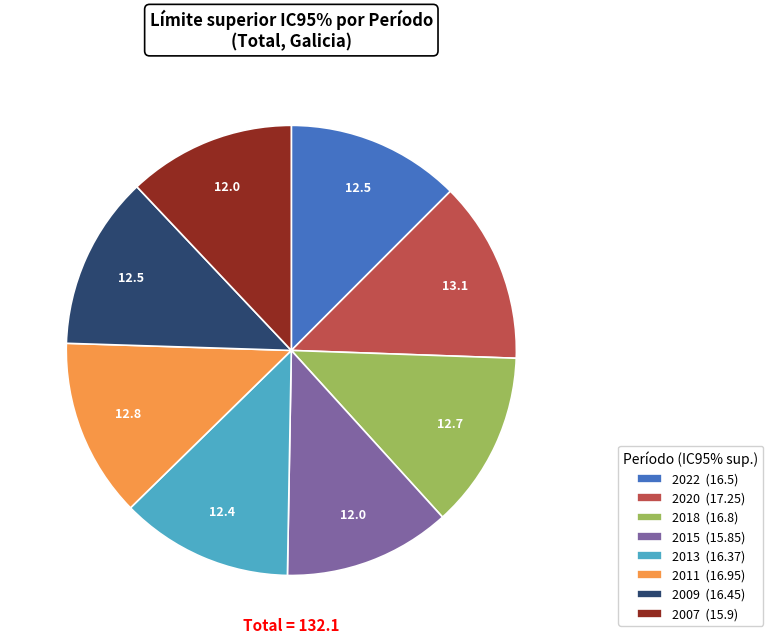

The 2022 (16.5) slice represents 27% of the pie. True or false?

False